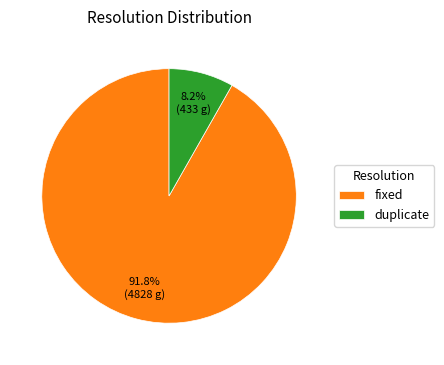

Does any single category account for the majority?

Yes